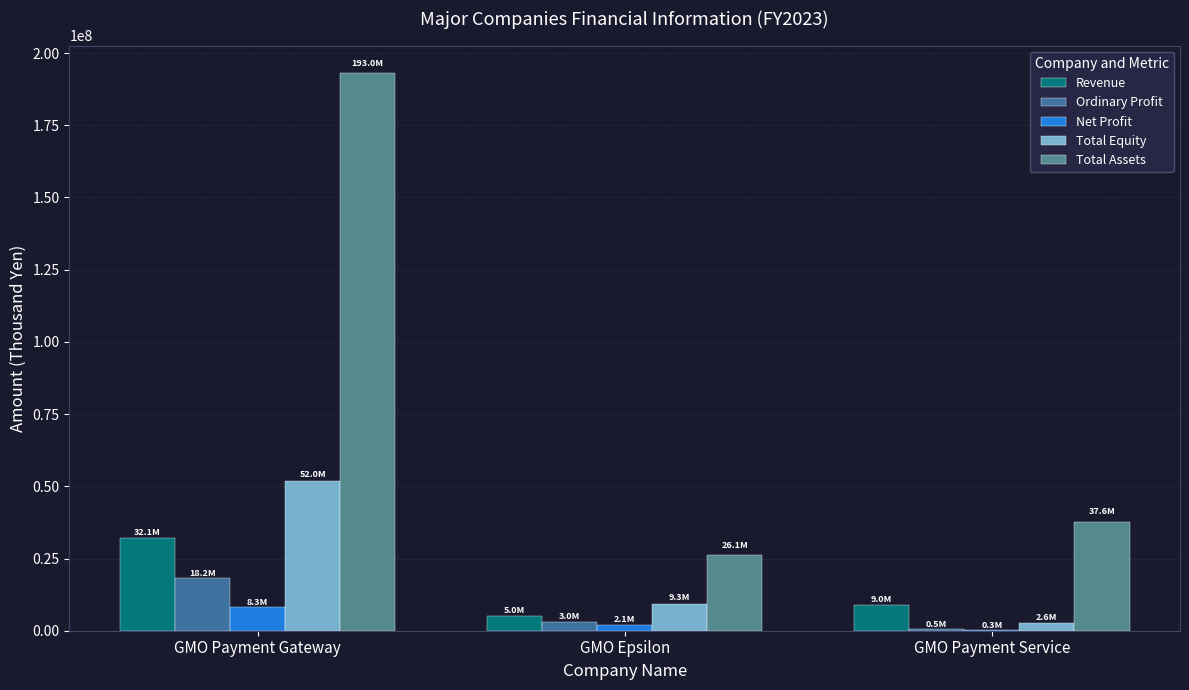

What is the average value of the Total Assets series?

85570698